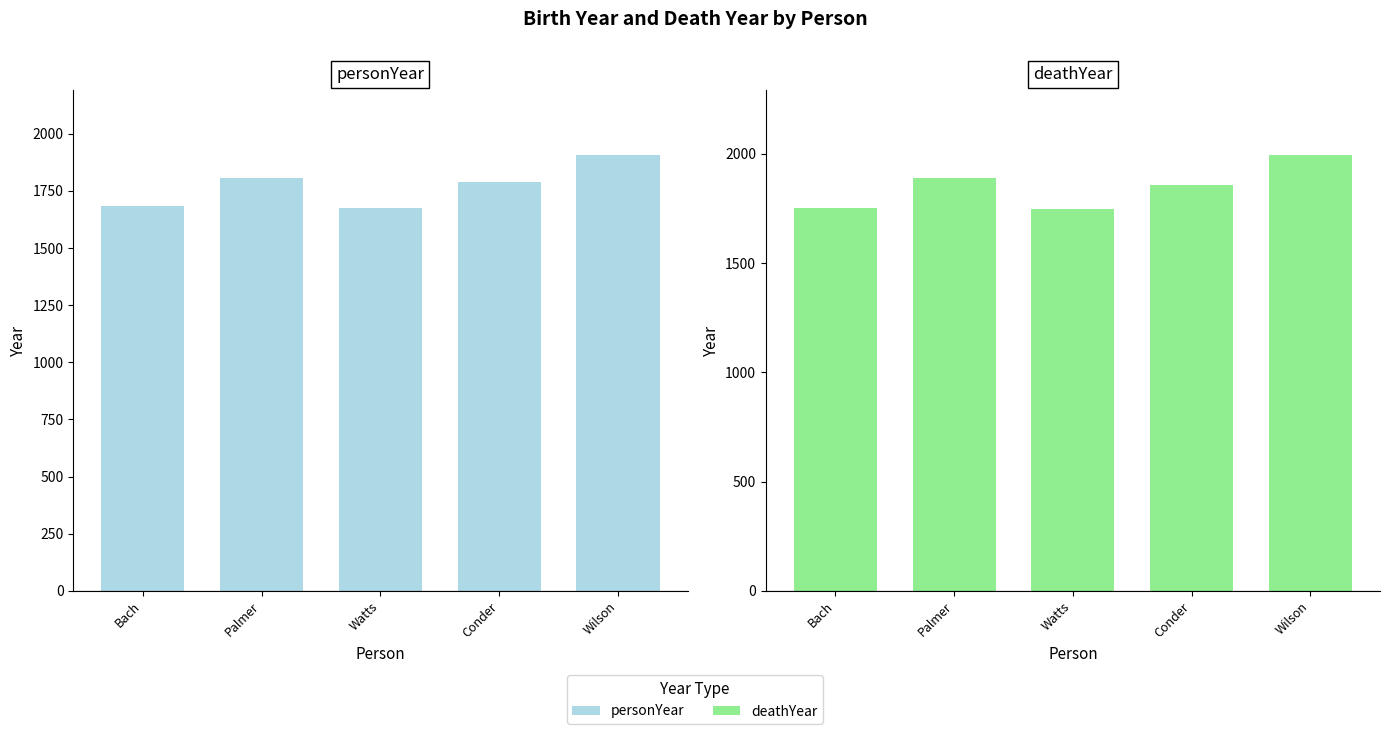

Rank the categories by personYear value from highest to lowest.

Wilson, Palmer, Conder, Bach, Watts